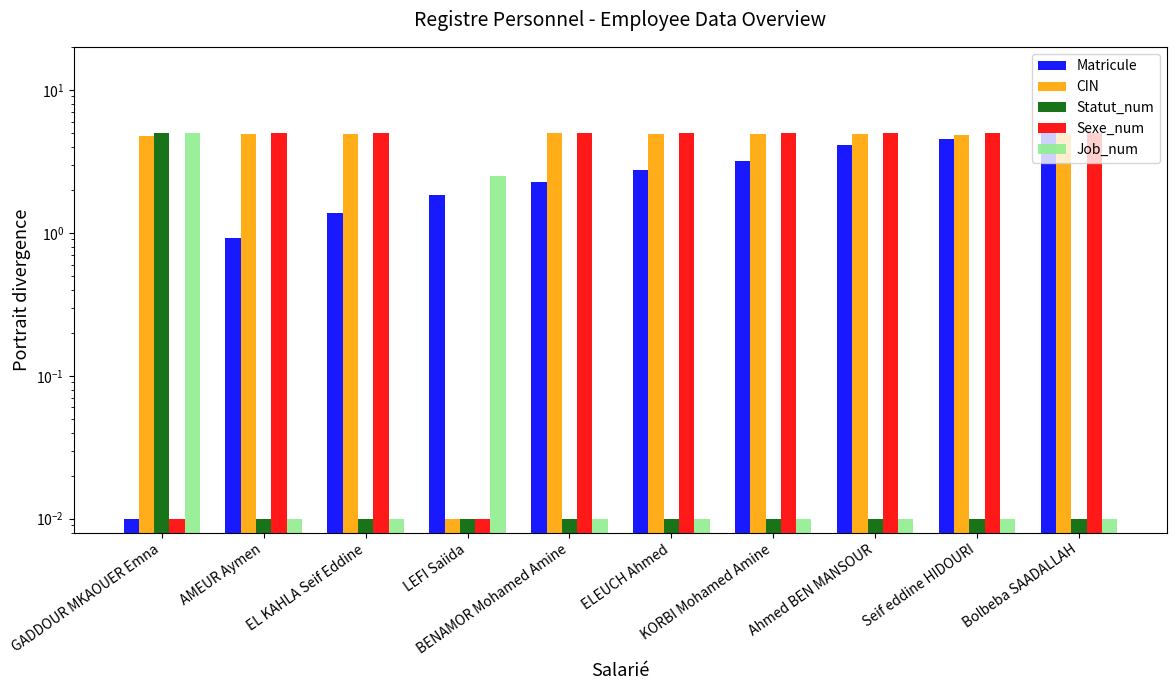

What is the sum of the Statut_num values at GADDOUR MKAOUER Emna and ELEUCH Ahmed?

5.0